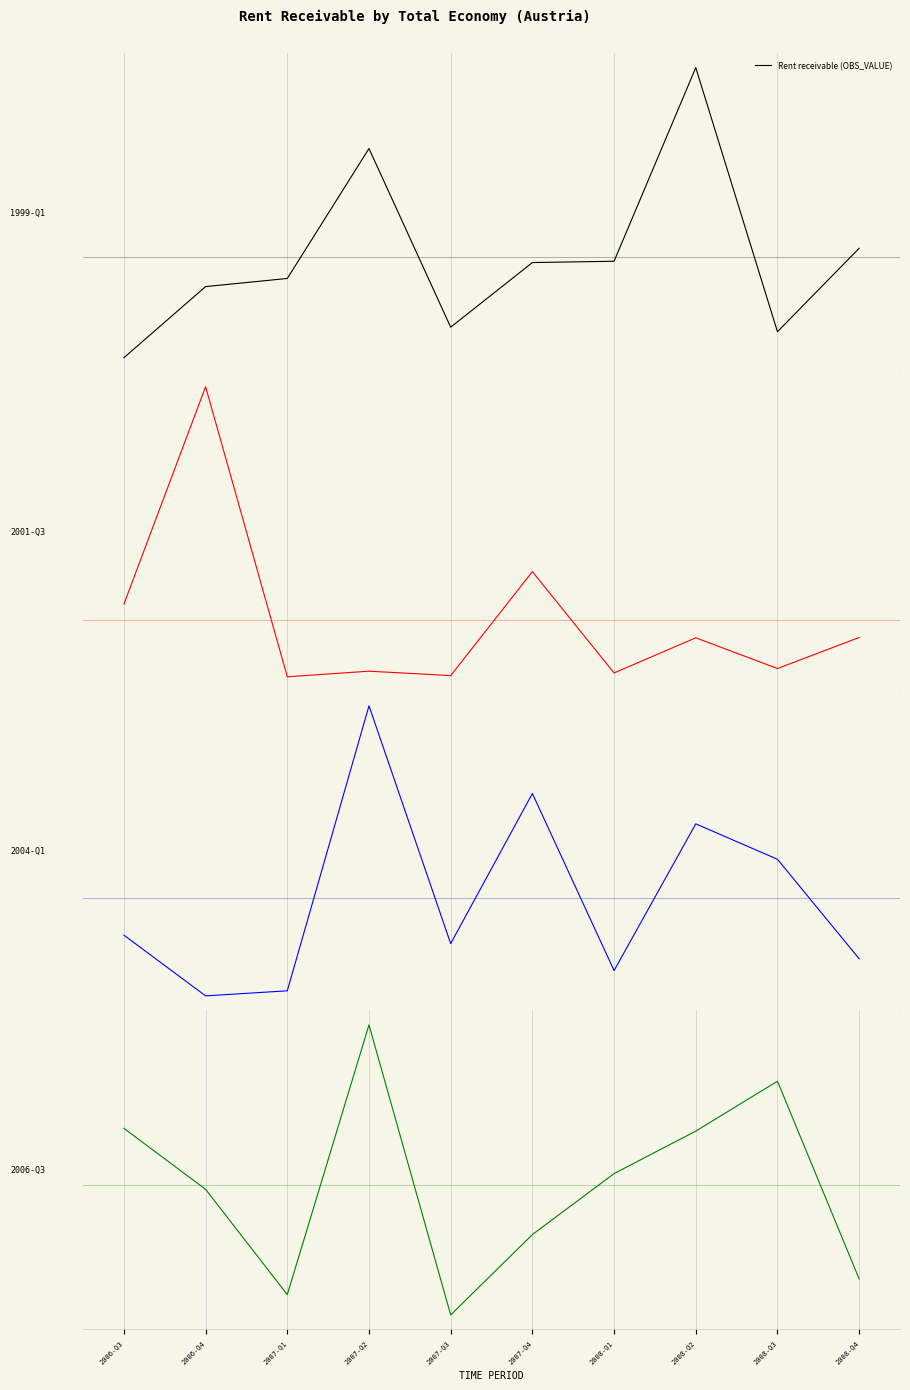

What position from the left is 2008-Q1?

7